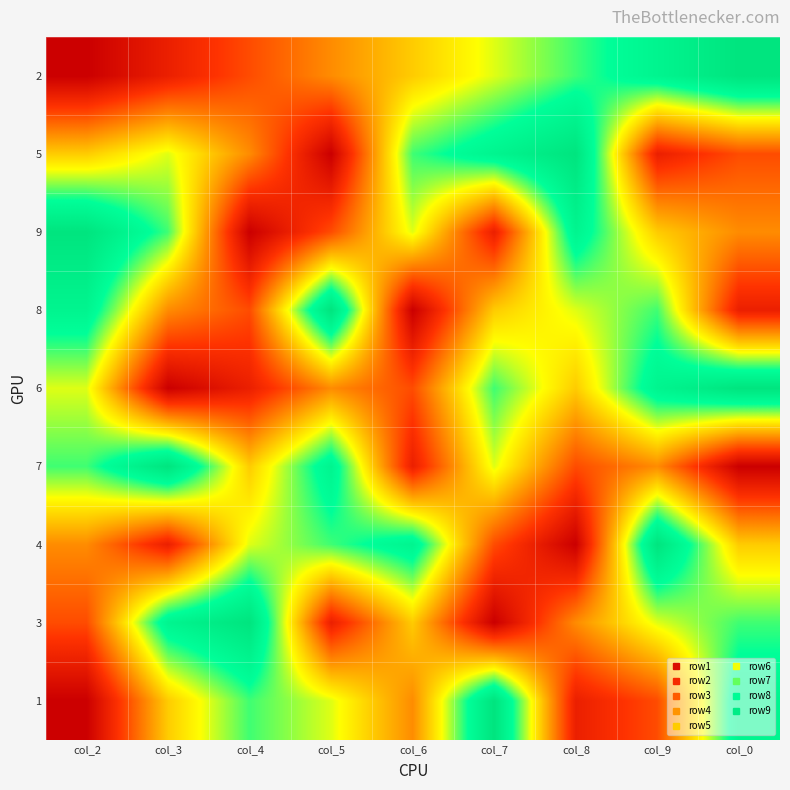

Reading right to left, what are all the values shown in this chart?

2: col_0=9	col_9=8	col_8=7	col_7=6	col_6=5	col_5=4	col_4=3	col_3=2	col_2=1
5: col_0=3	col_9=2	col_8=9	col_7=8	col_6=7	col_5=1	col_4=4	col_3=6	col_2=5
9: col_0=4	col_9=5	col_8=8	col_7=2	col_6=6	col_5=3	col_4=1	col_3=7	col_2=9
8: col_0=2	col_9=7	col_8=6	col_7=5	col_6=1	col_5=9	col_4=3	col_3=4	col_2=8
6: col_0=9	col_9=8	col_8=5	col_7=7	col_6=3	col_5=4	col_4=2	col_3=1	col_2=6
7: col_0=1	col_9=4	col_8=3	col_7=6	col_6=2	col_5=8	col_4=5	col_3=9	col_2=7
4: col_0=5	col_9=9	col_8=1	col_7=3	col_6=8	col_5=7	col_4=6	col_3=2	col_2=4
3: col_0=7	col_9=6	col_8=4	col_7=1	col_6=5	col_5=2	col_4=9	col_3=8	col_2=3
1: col_0=8	col_9=3	col_8=2	col_7=9	col_6=4	col_5=6	col_4=7	col_3=5	col_2=1